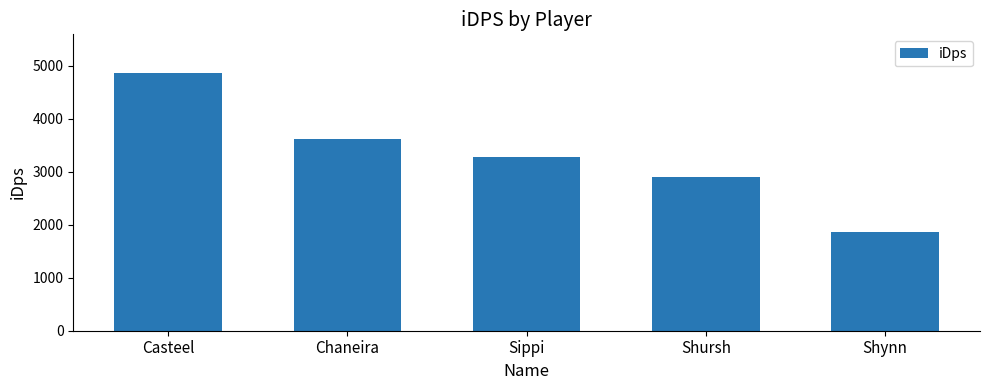

How many data points does each series have?

5